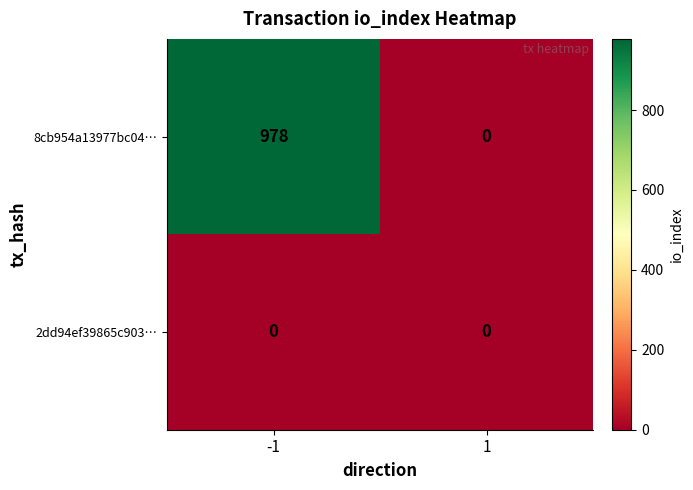

Reading left to right, list all the values displayed in this chart.

8cb954a13977bc04…: 978	0
2dd94ef39865c903…: 0	0